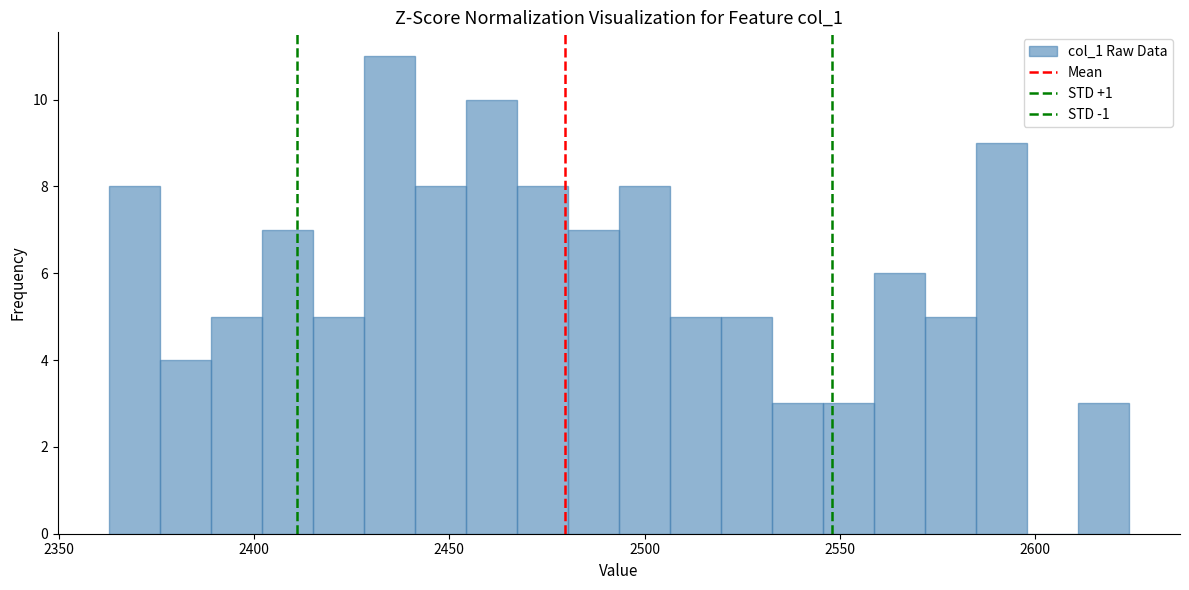

Read against the x-axis, roughly where is the centre of the tallest bar?

2435